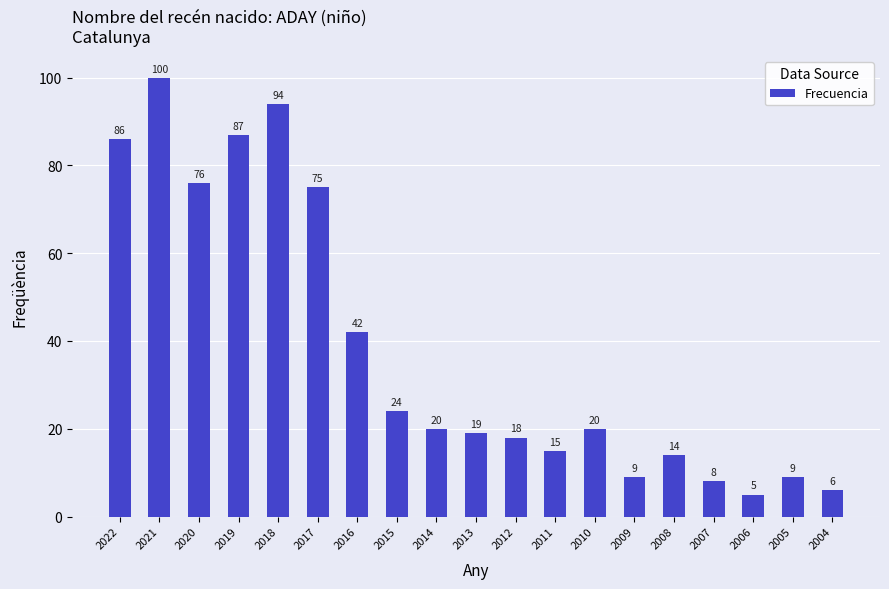

What is the change in value from 2007 to 2005?

+1